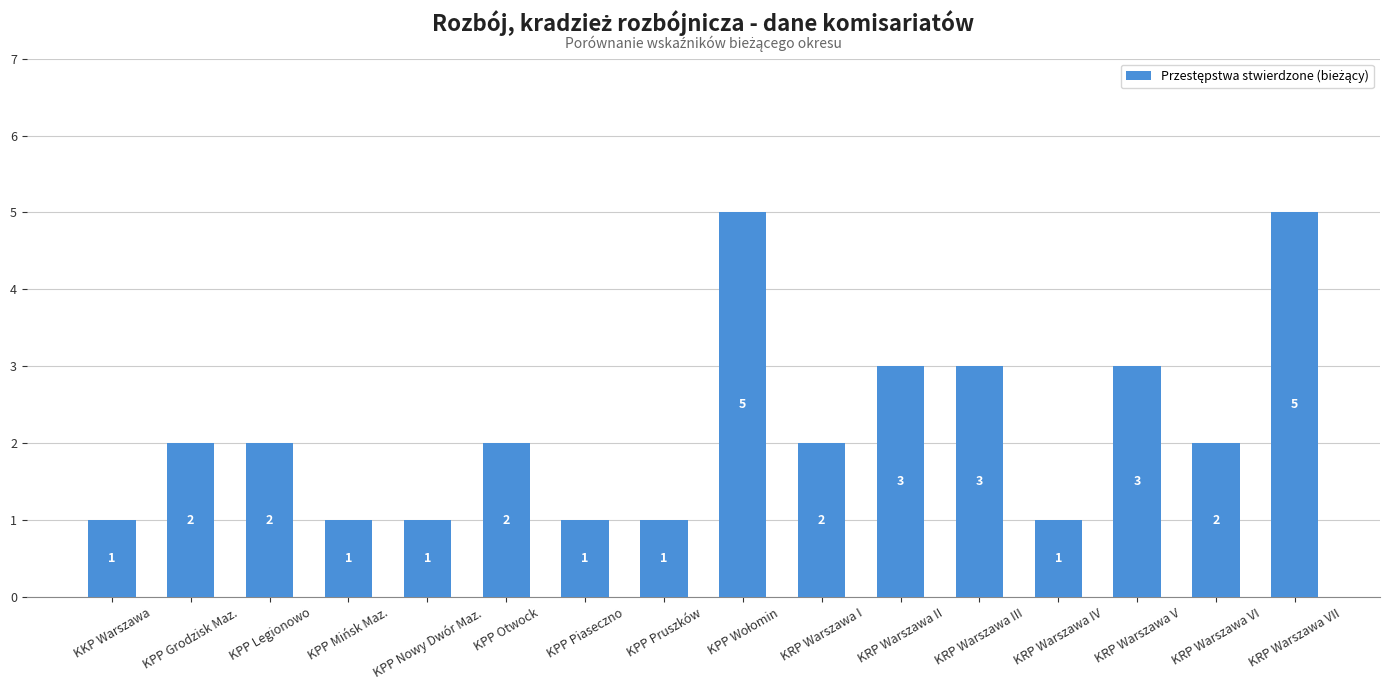

What value does the data have at KPP Nowy Dwór Maz.?

1